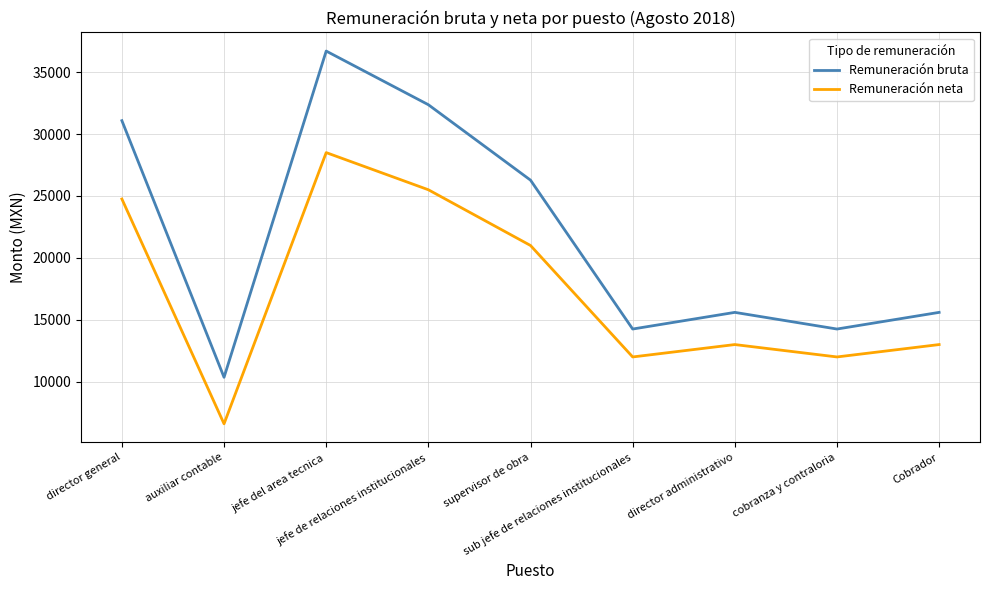

True or false: Remuneración bruta and Remuneración neta intersect in this chart.

False